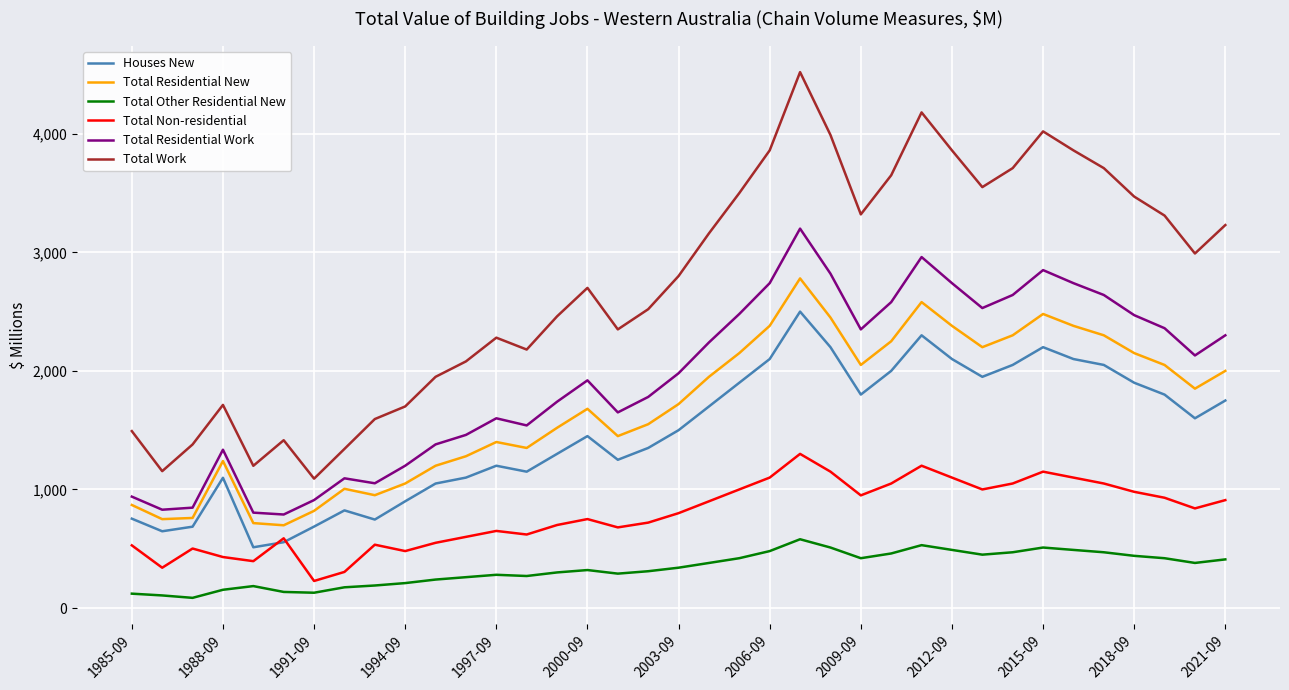

Which series has the widest spread of values?

Total Work